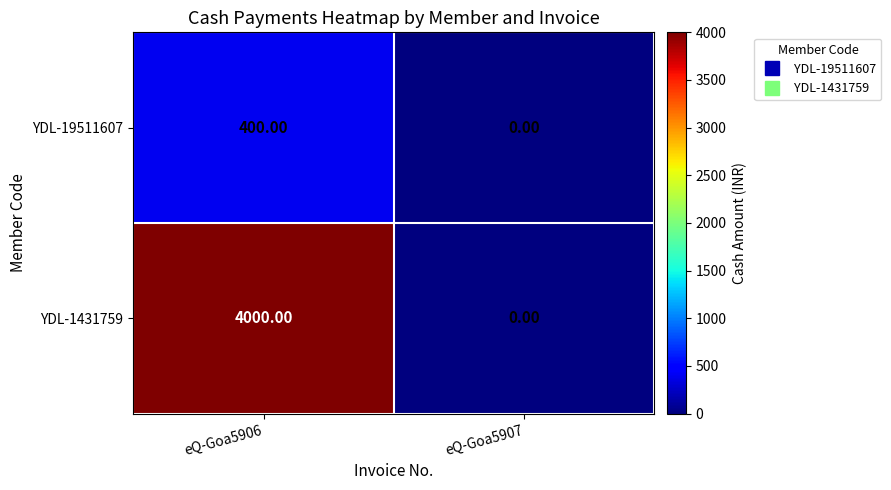

What is the sum of all YDL-1431759 values?

4000